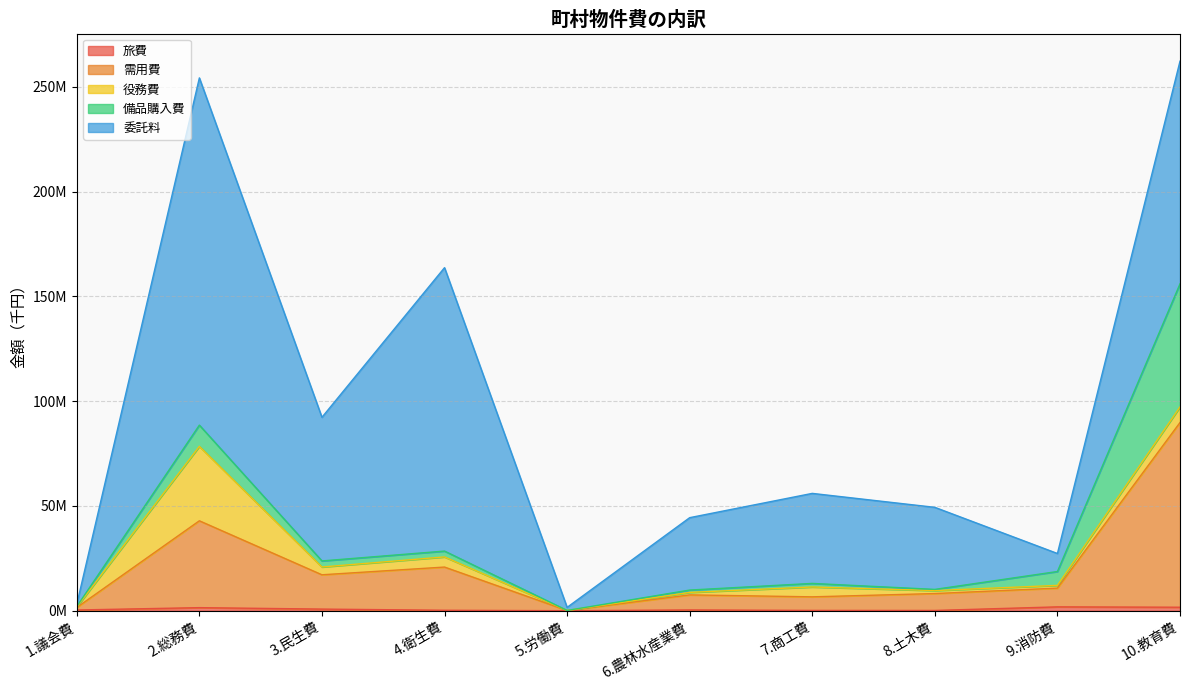

What is the minimum value for 需用費?

107789